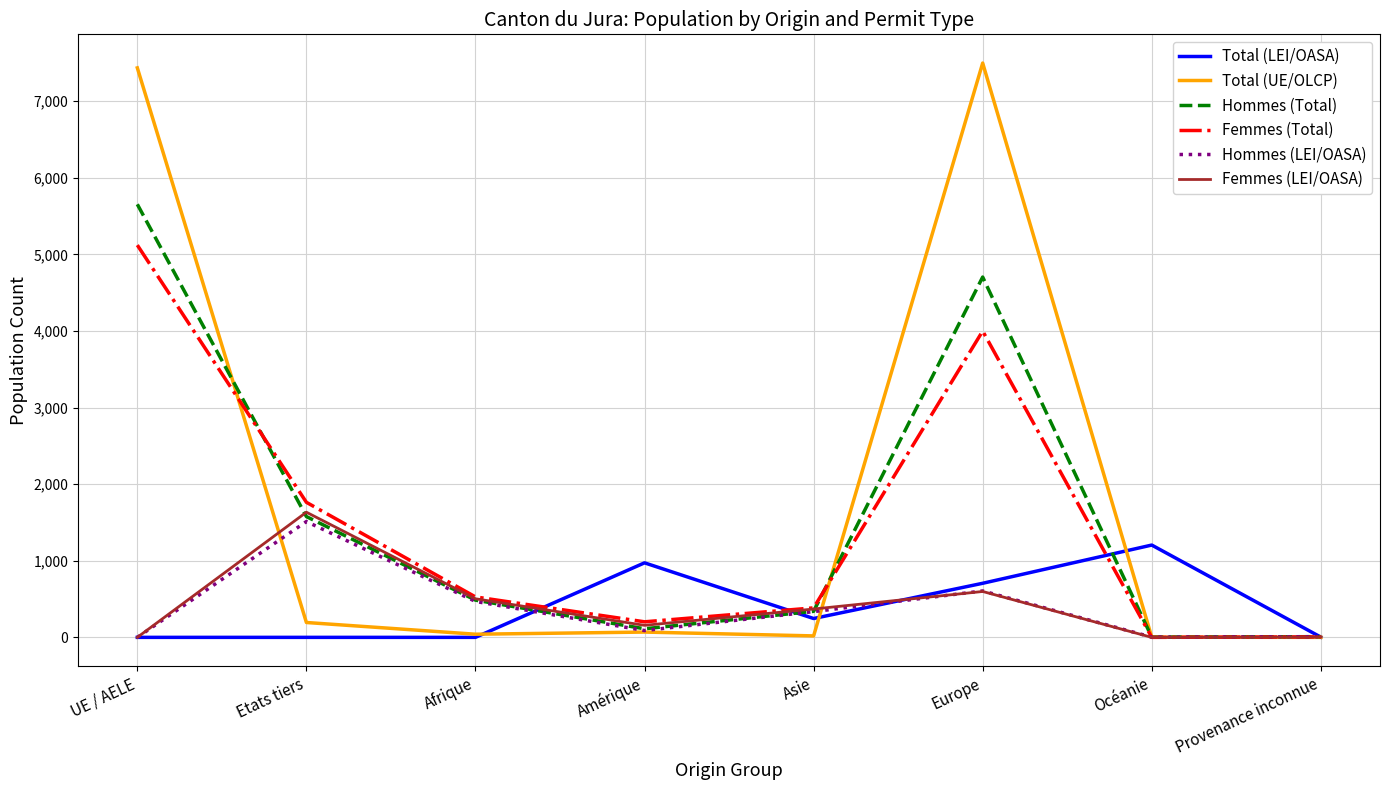

Which series has the widest spread of values?

Total (UE/OLCP)